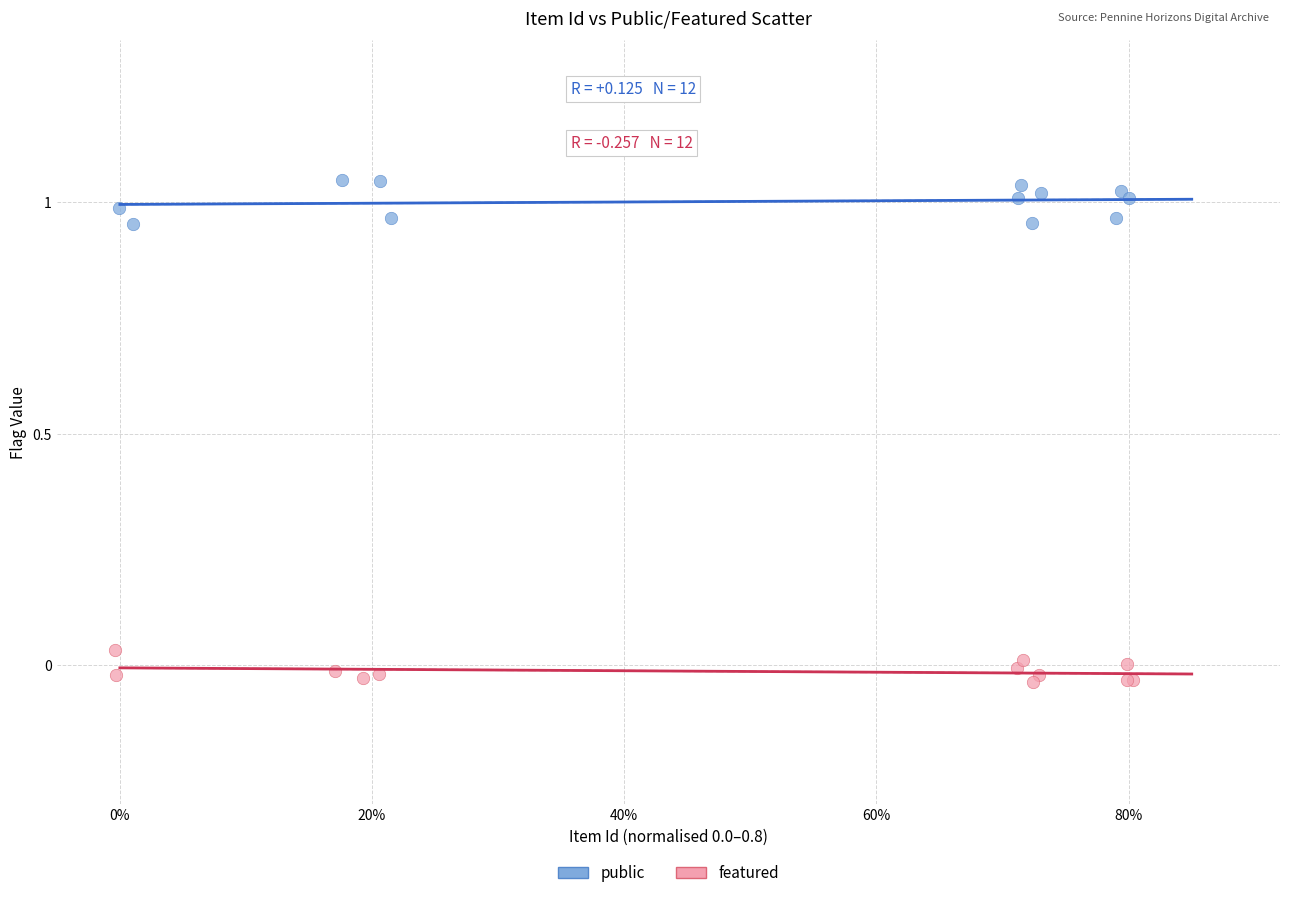

Which series reaches the maximum Y coordinate?

public